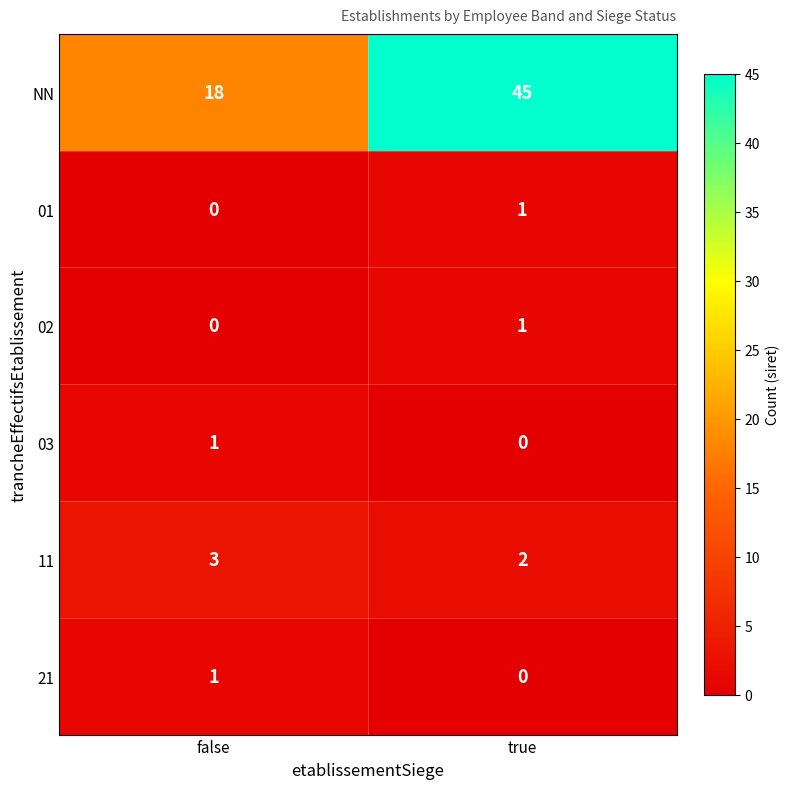

What is the maximum value shown in the chart?

45